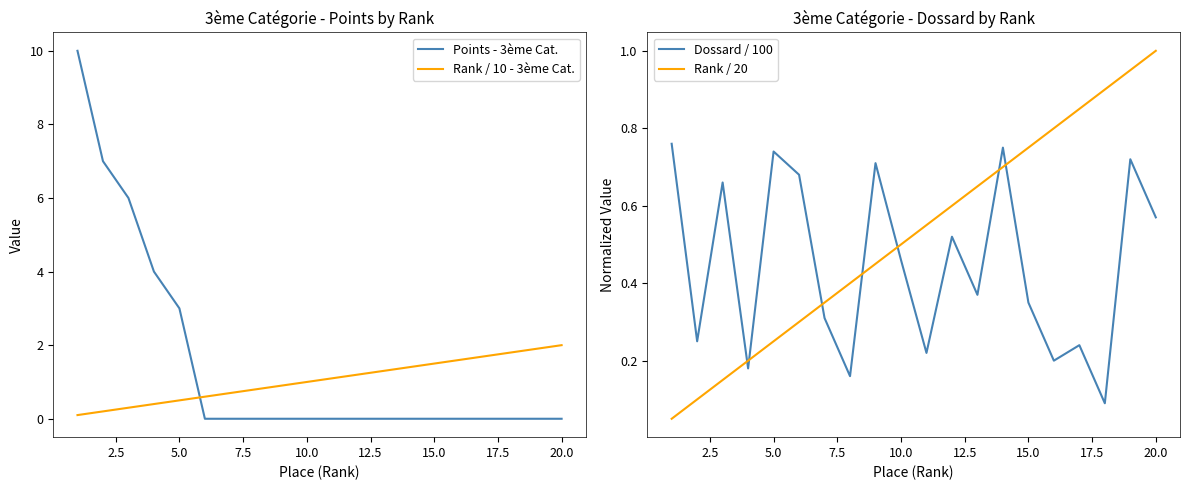

What is the maximum value for Rank / 10 - 3ème Cat.?

2.0